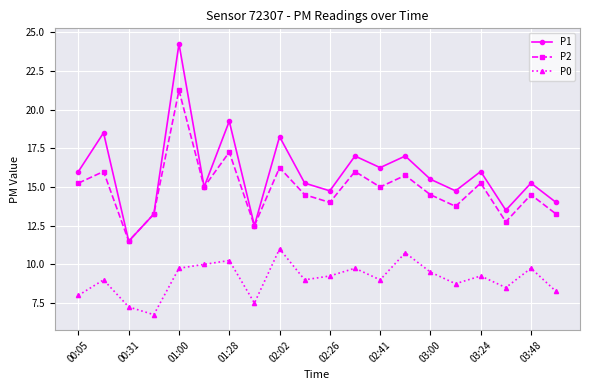

What is the minimum value for P2?

11.5